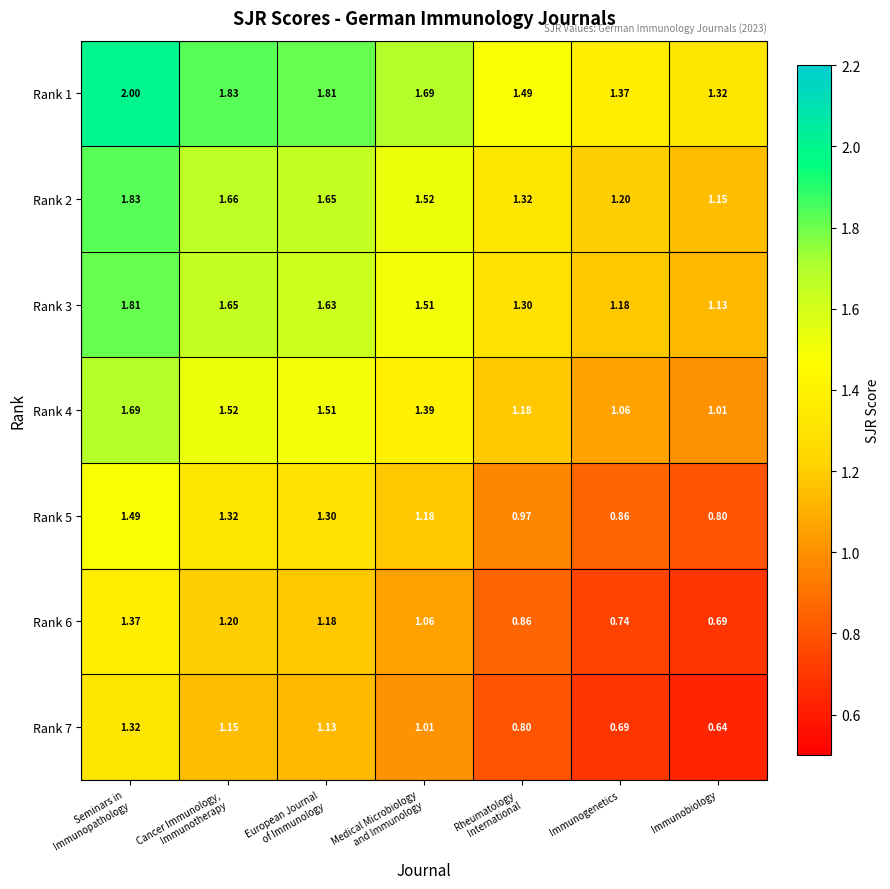

Where is Rank 7 nearest to the value 0?

Immunobiology